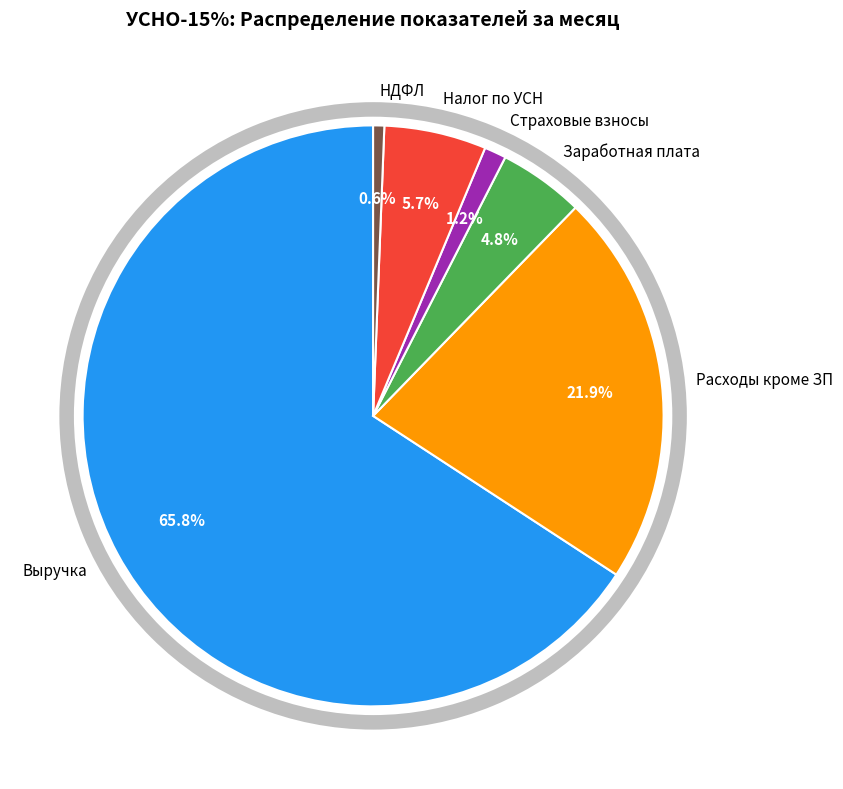

Which slice is the smallest?

НДФЛ